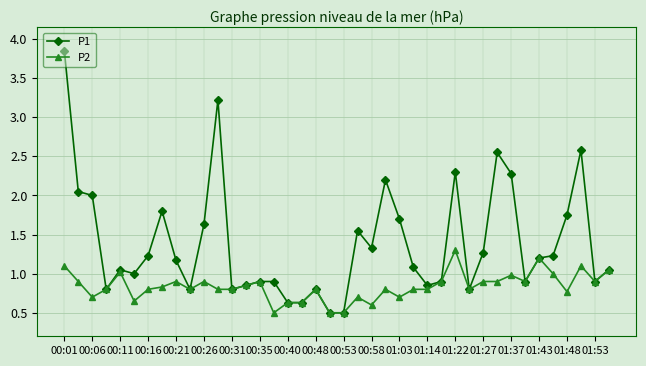

Which series has the largest total across all categories?

P1